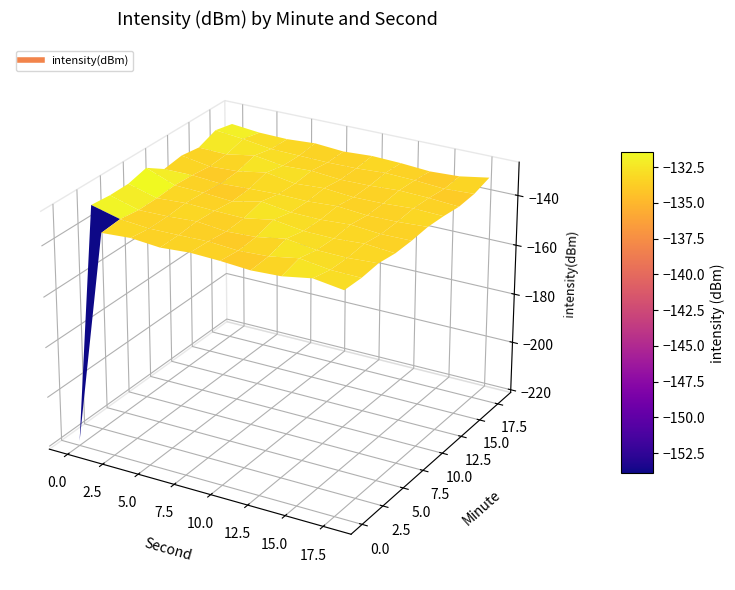

What is the difference between the maximum and minimum values in the 8 series?

5.6